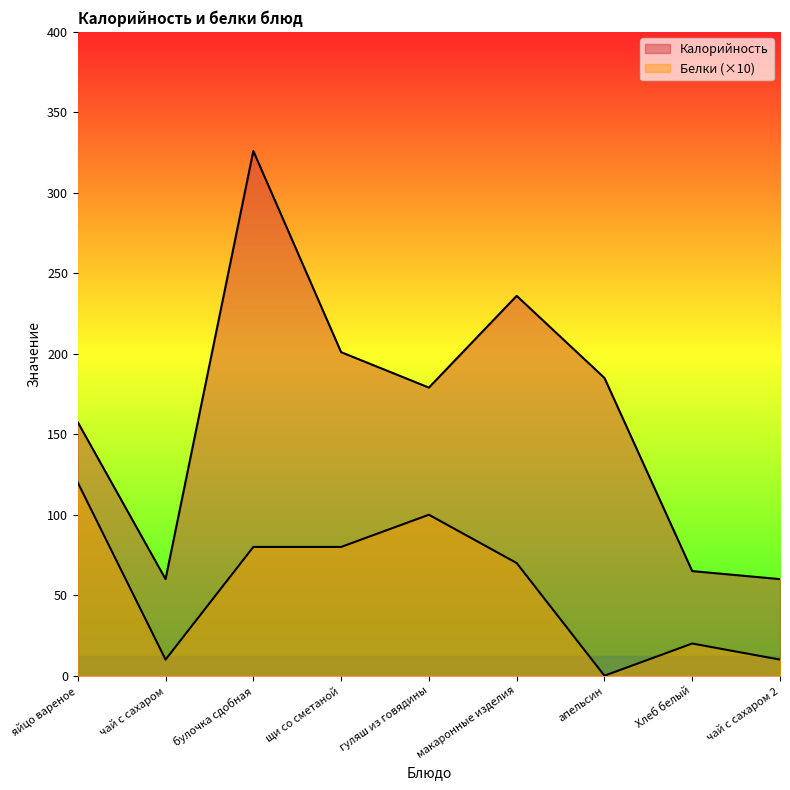

True or false: Калорийность has more than 0 points higher than both neighbors.

True